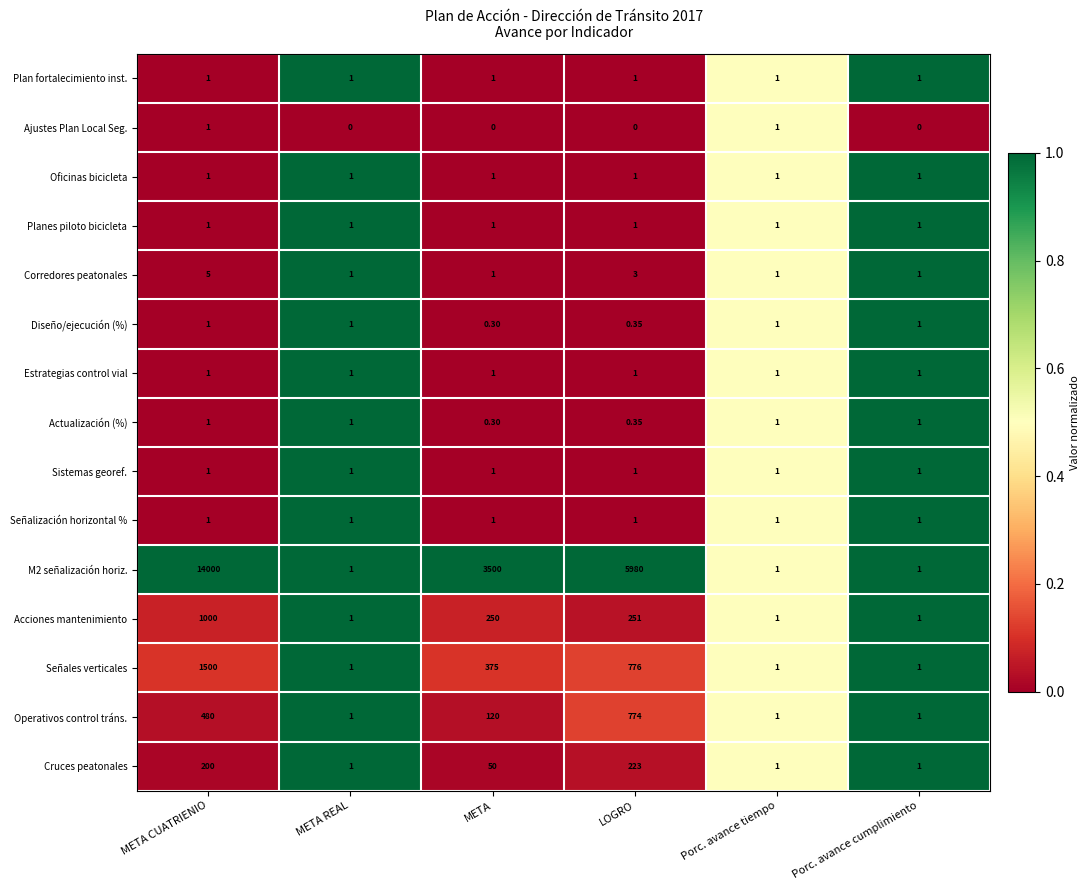

What is the spread (max minus min) of values at META REAL?

1.0